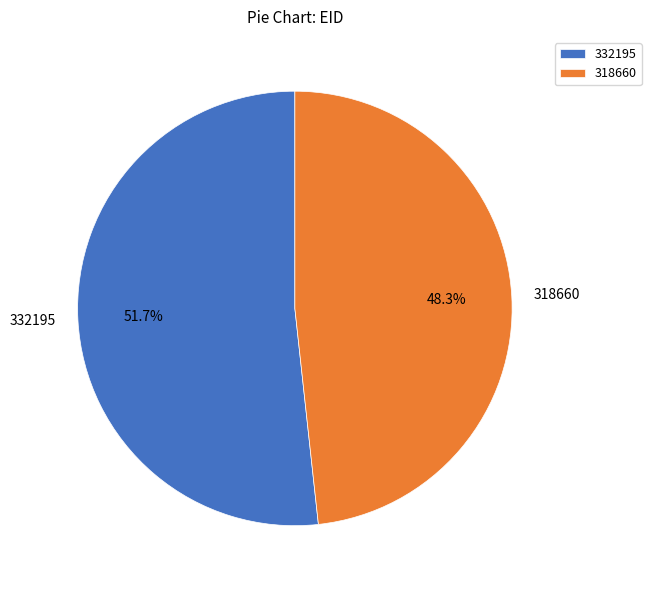

Which category has the biggest portion of the pie?

332195